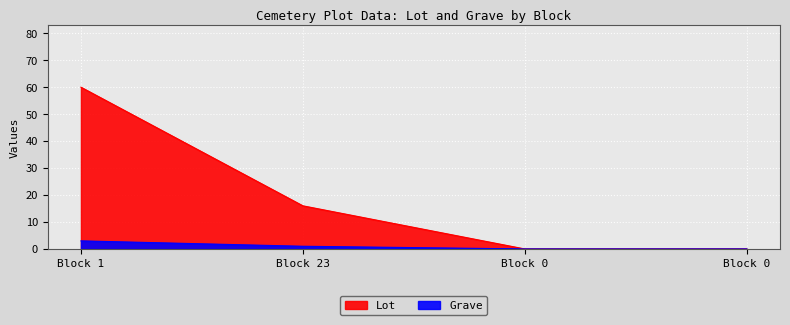

What is the difference between the Lot values at Block 23 and Block 1?

44